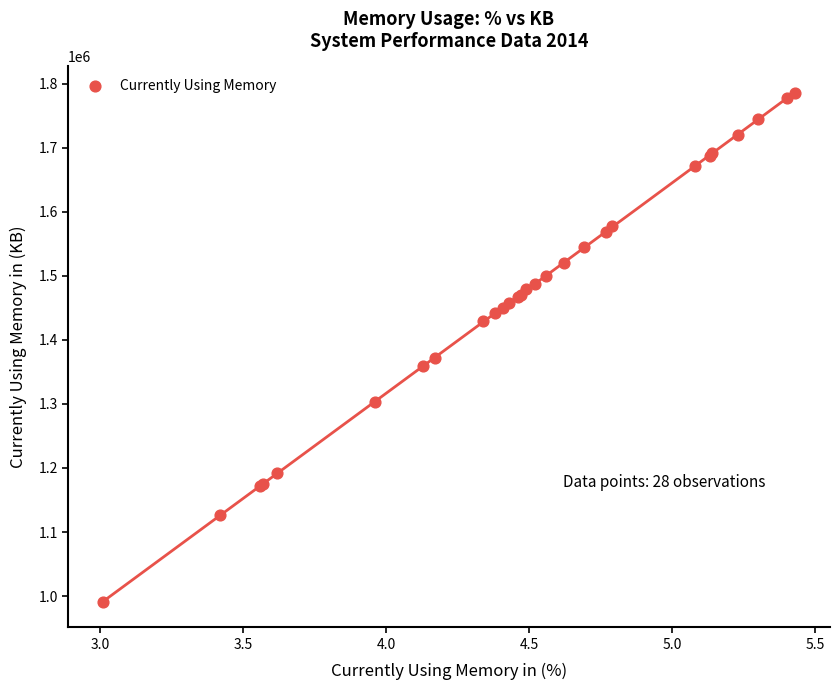

What Y value in the scatter plot is closest to 1388544?

1372160